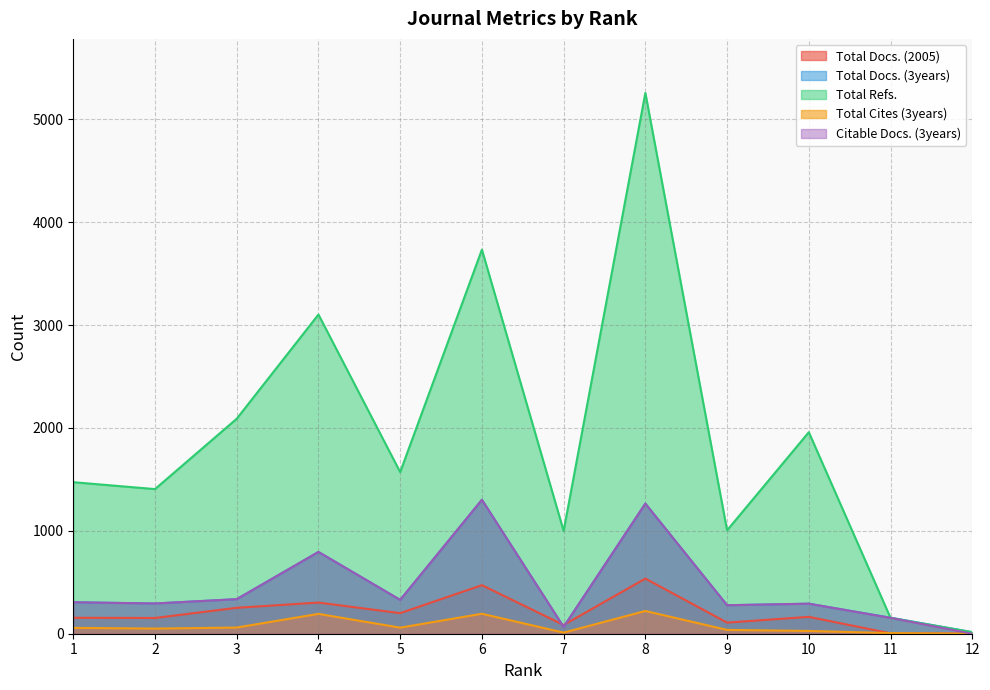

What is the difference between the maximum and second lowest values in the Total Docs. (2005) series?

532